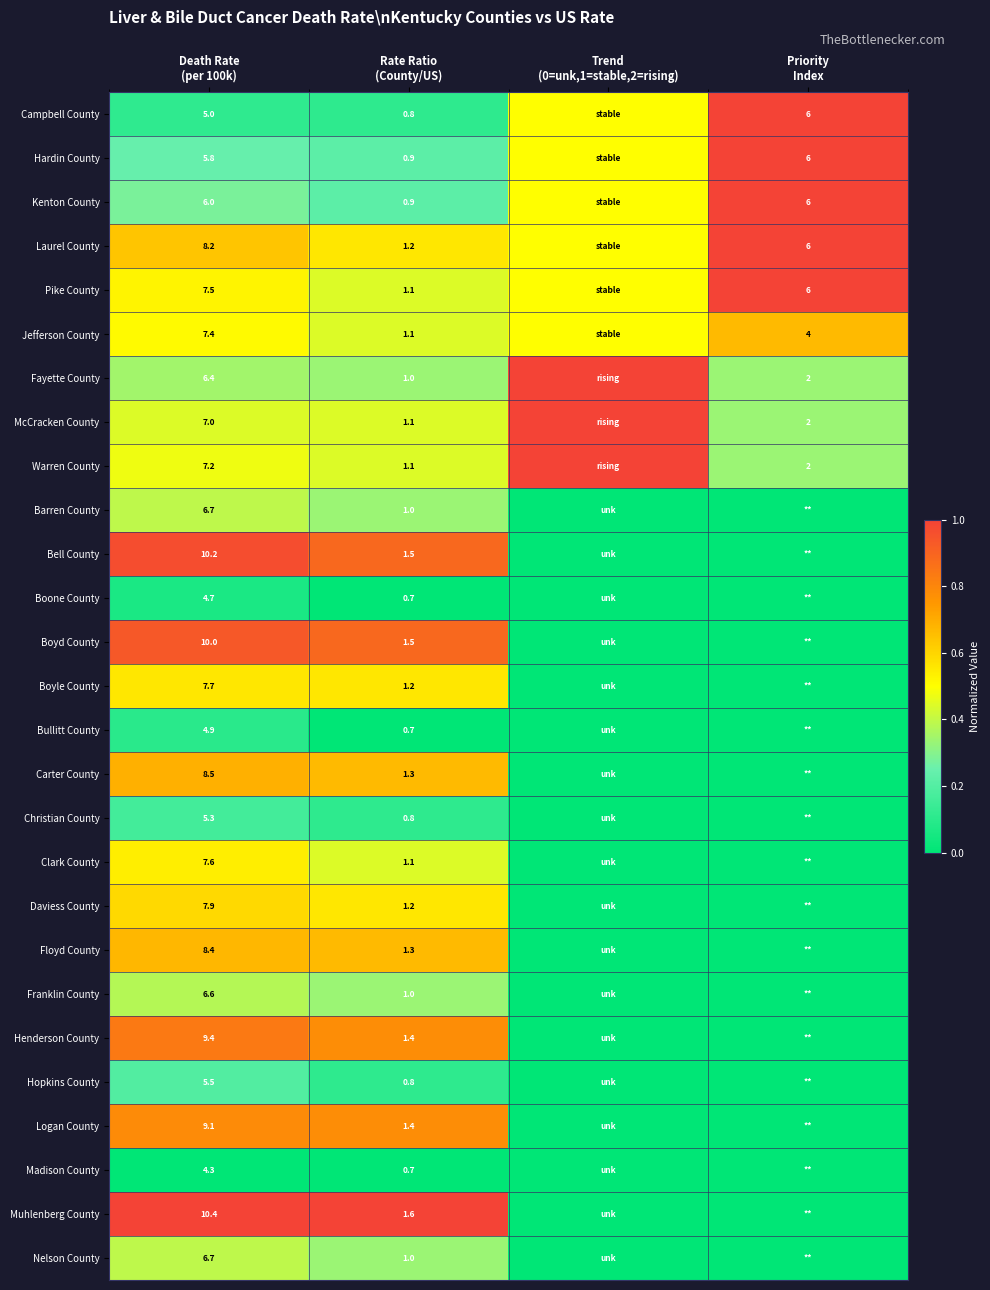

The value of Logan County at Rate Ratio (County/US) is 0.2. True or false?

False